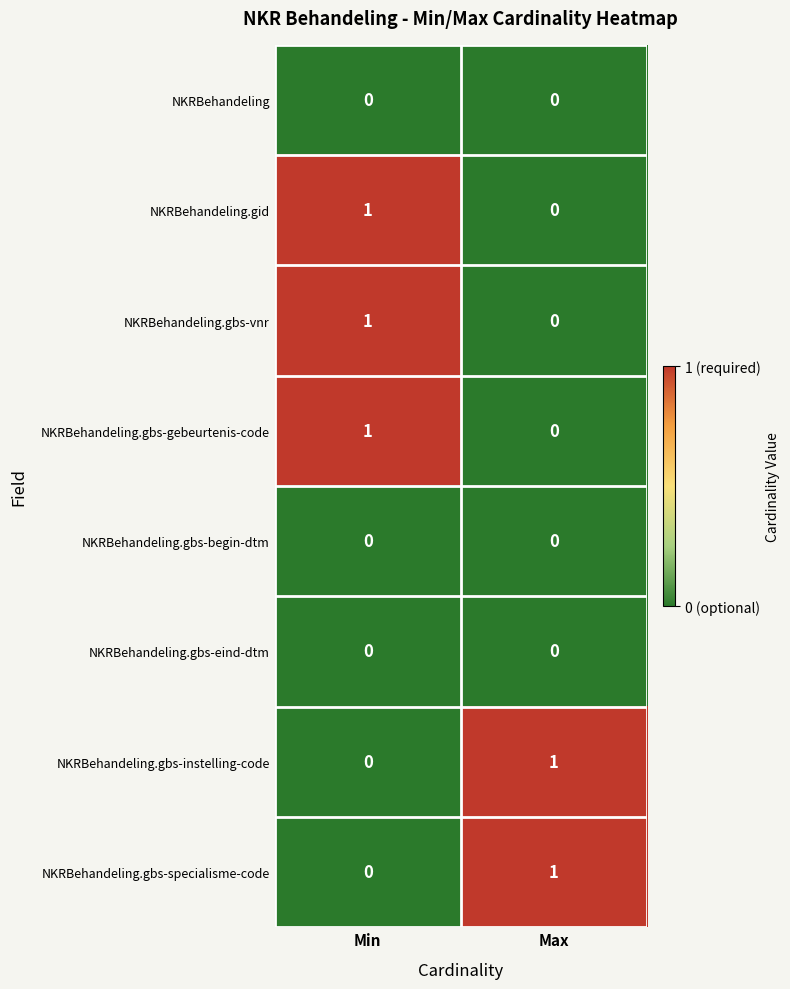

Where is NKRBehandeling.gbs-vnr nearest to the value 0?

Max